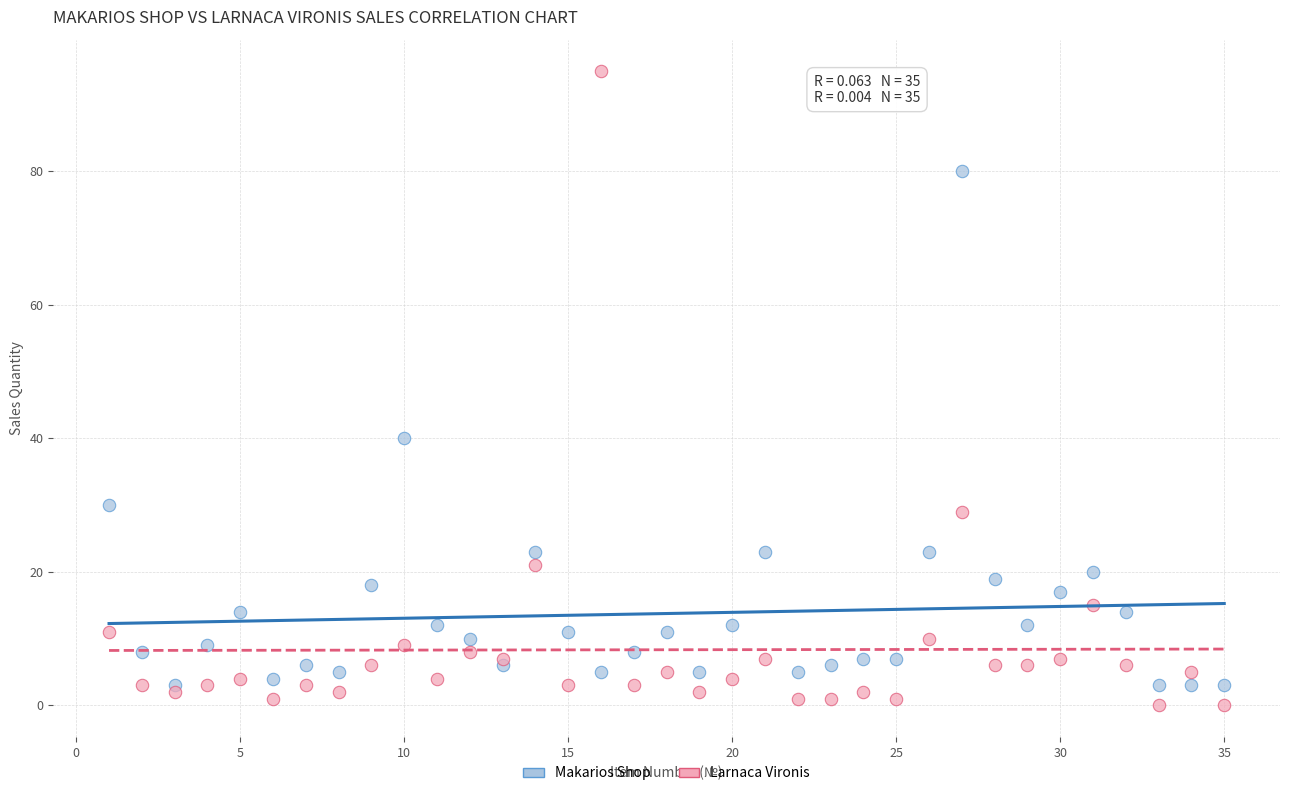

Which series reaches the maximum Y coordinate?

Larnaca Vironis